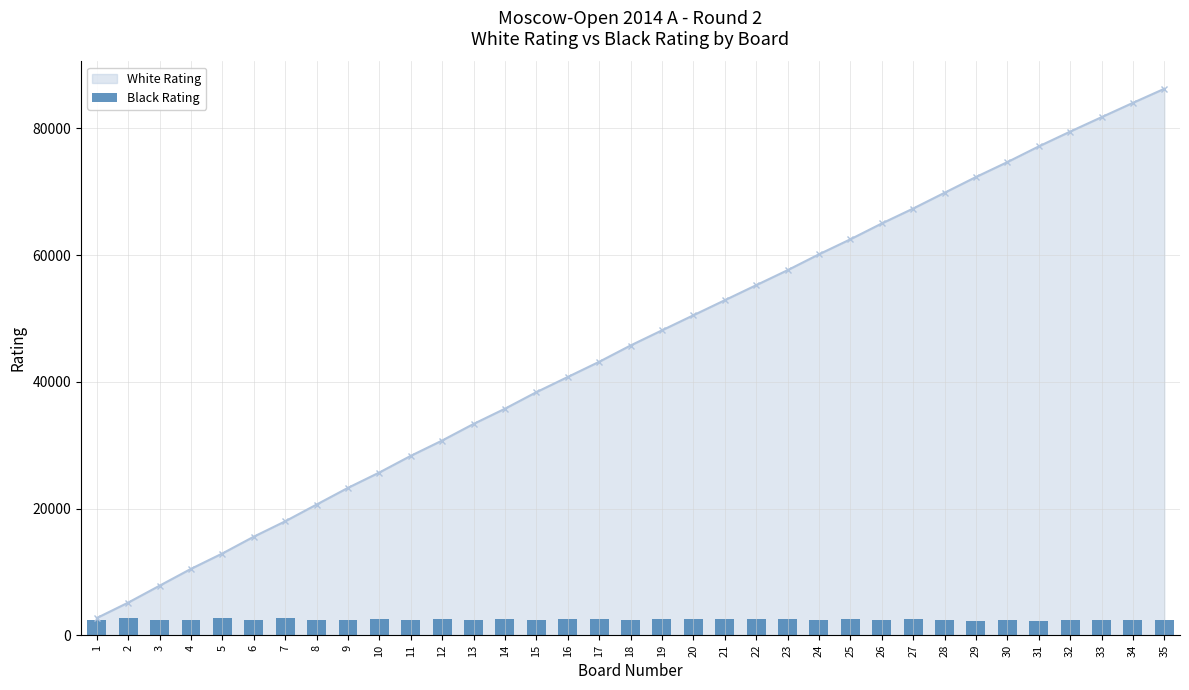

Rank the categories by White Rating value from highest to lowest.

35, 34, 33, 32, 31, 30, 29, 28, 27, 26, 25, 24, 23, 22, 21, 20, 19, 18, 17, 16, 15, 14, 13, 12, 11, 10, 9, 8, 7, 6, 5, 4, 3, 2, 1